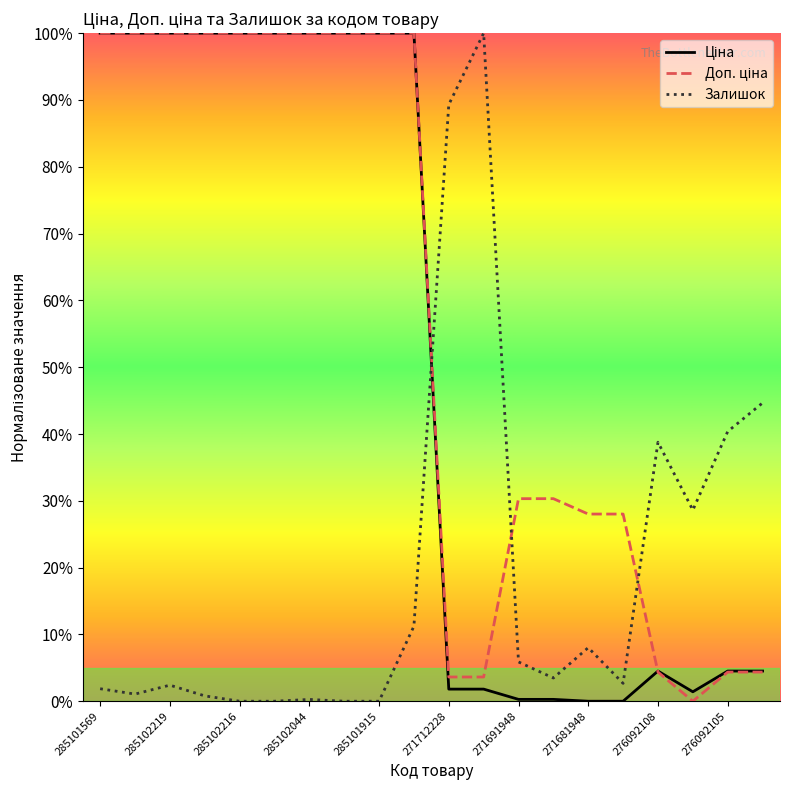

At how many categories does at least one series exceed 0?

20